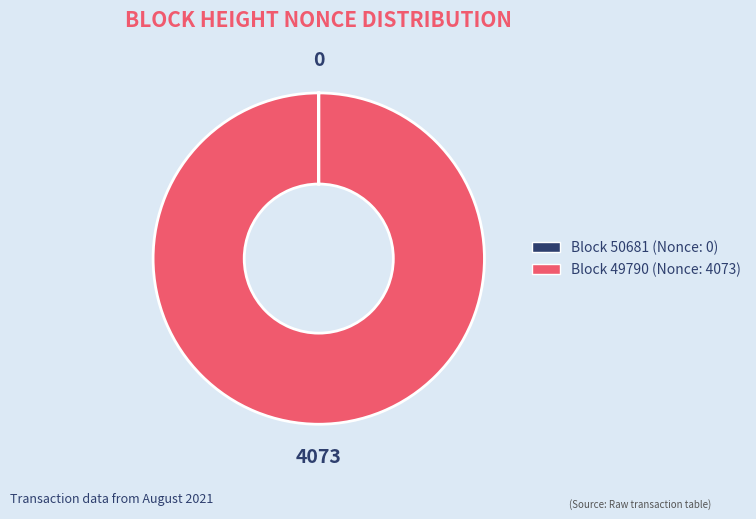

Does any single category account for the majority?

Yes